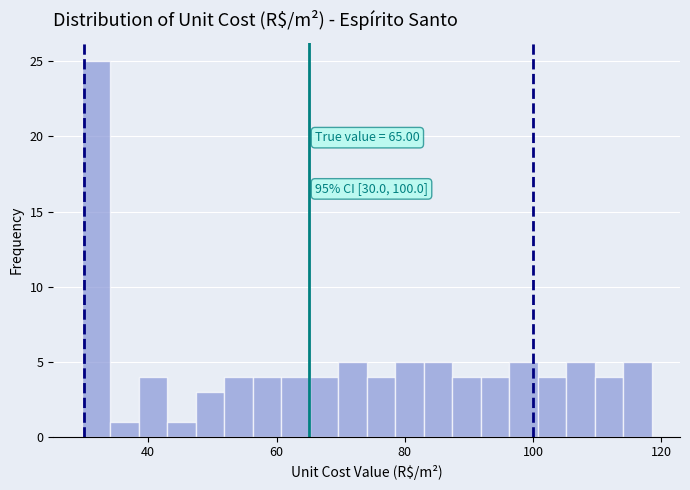

Read against the x-axis, roughly where is the centre of the tallest bar?

32